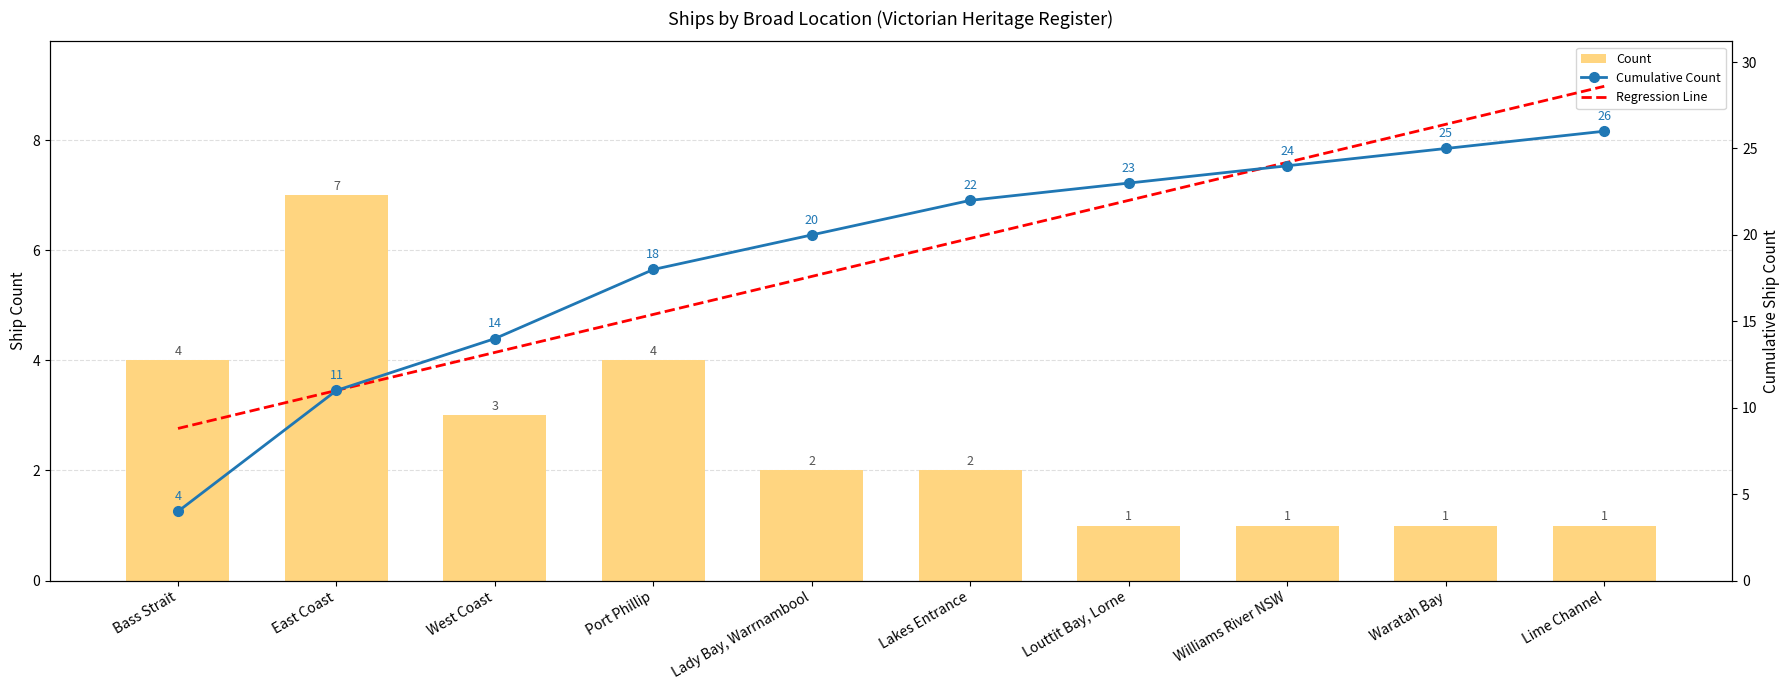

What is the average value of the Regression Line series?

18.7